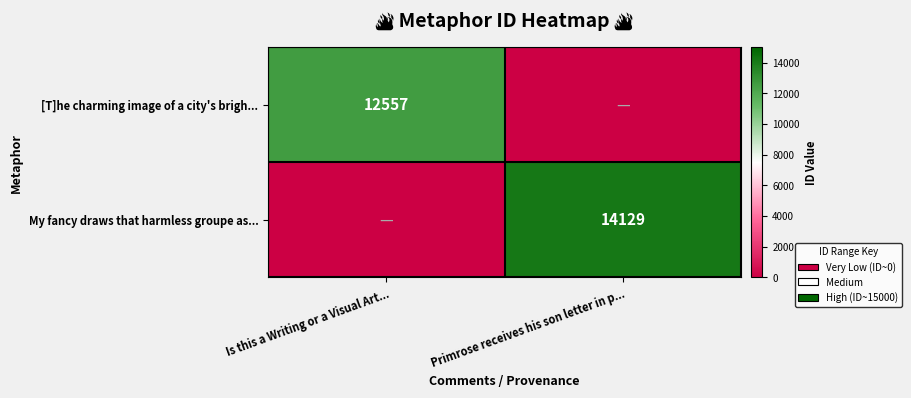

Count the [T]he charming image of a city's brigh... values in the range 0 to 12557.

2